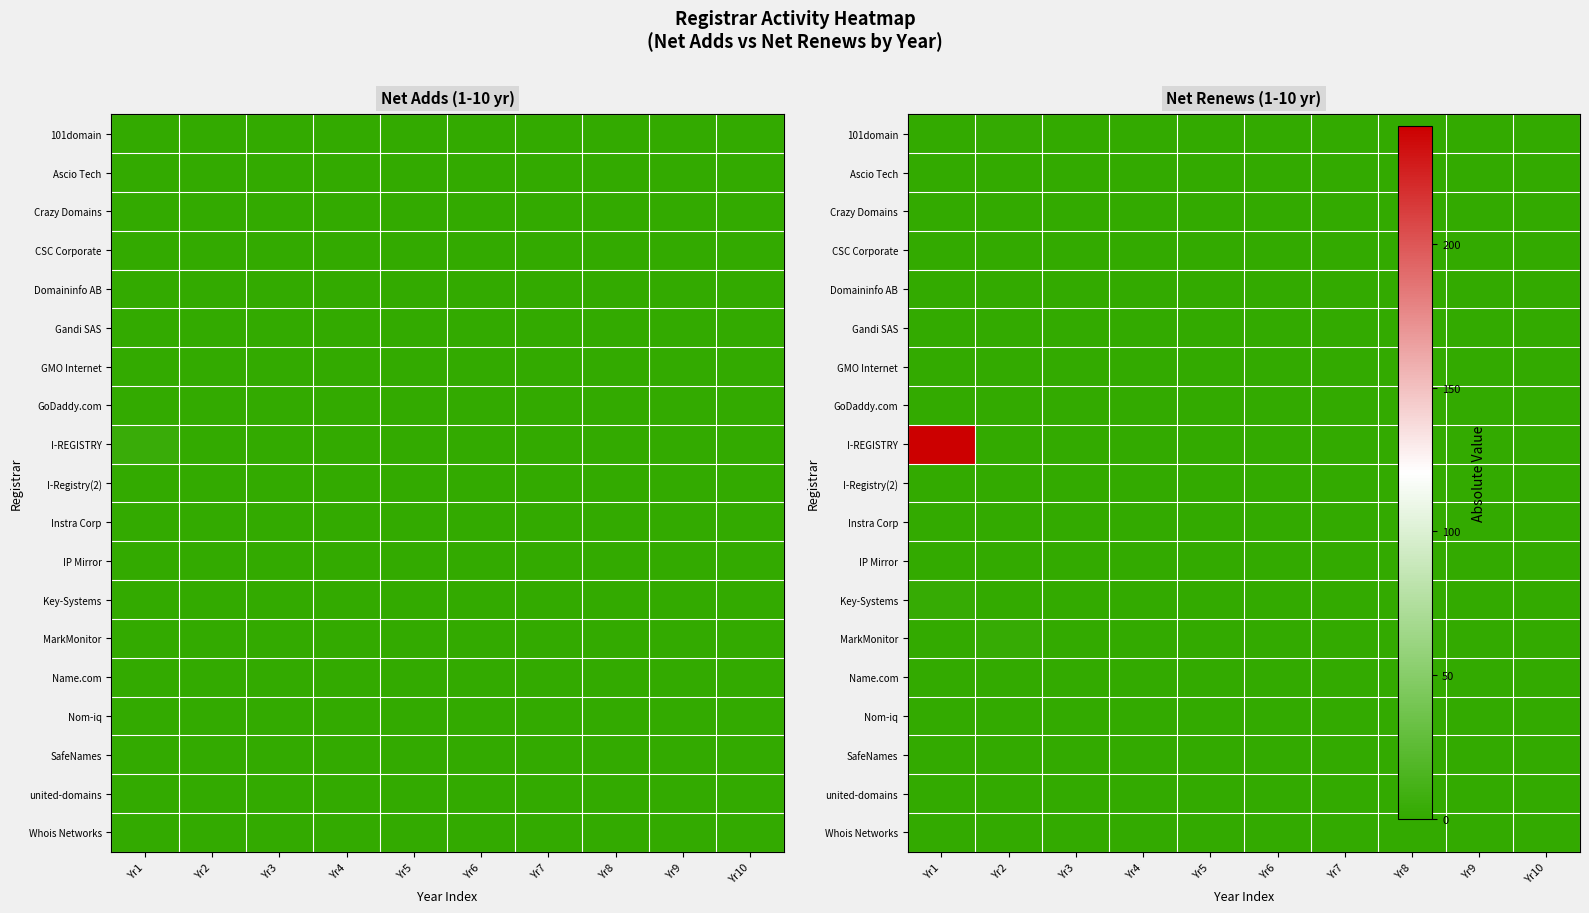

List the labels in order of GoDaddy.com value, smallest first.

Yr1, Yr2, Yr3, Yr4, Yr5, Yr6, Yr7, Yr8, Yr9, Yr10